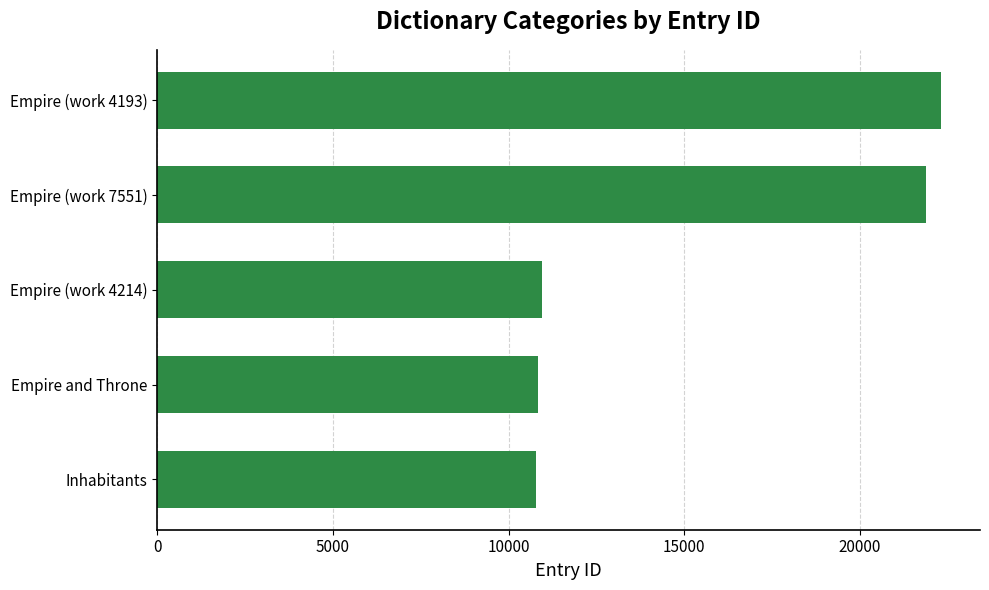

Between Empire (work 7551) and Empire and Throne, which is larger?

Empire (work 7551)